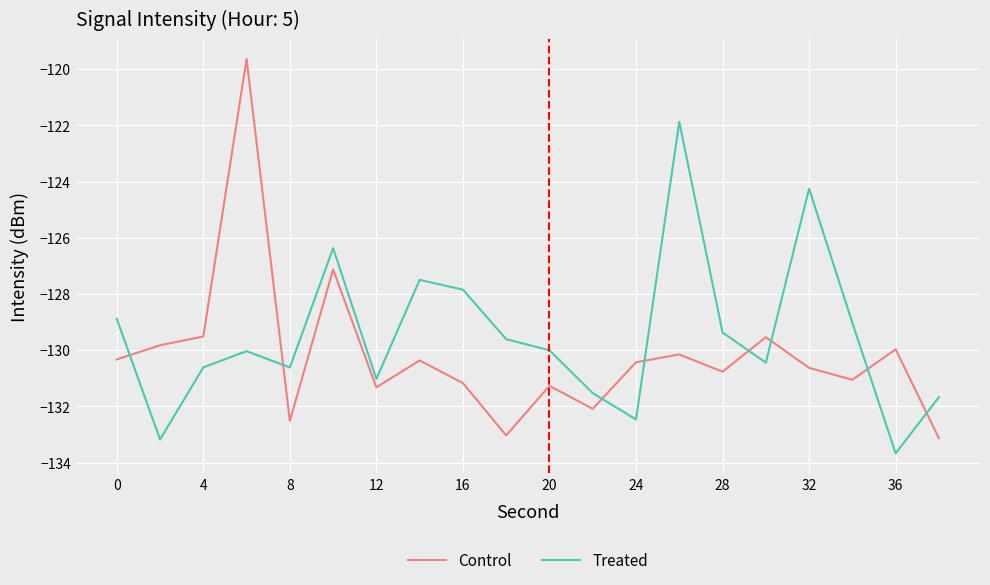

What is the sum of all Treated values?

-2590.0